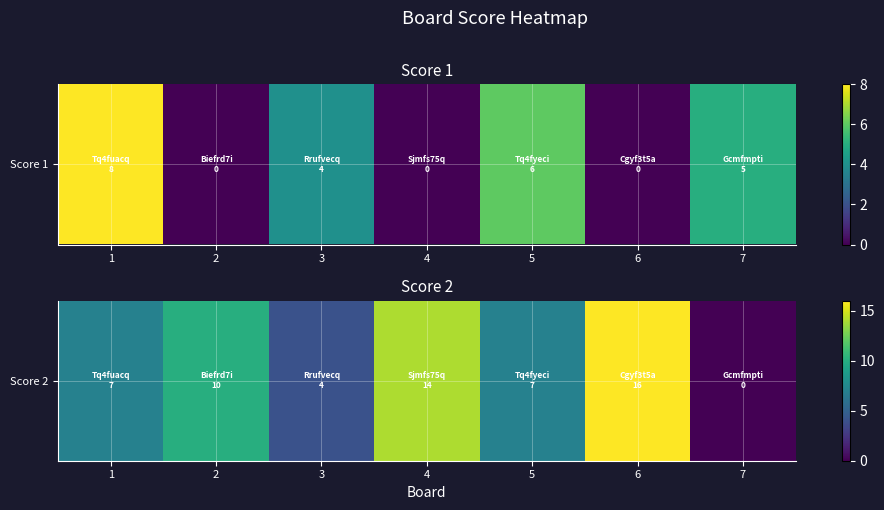

Reading left to right, what are all the values shown in this chart?

1=7	2=10	3=4	4=14	5=7	6=16	7=0